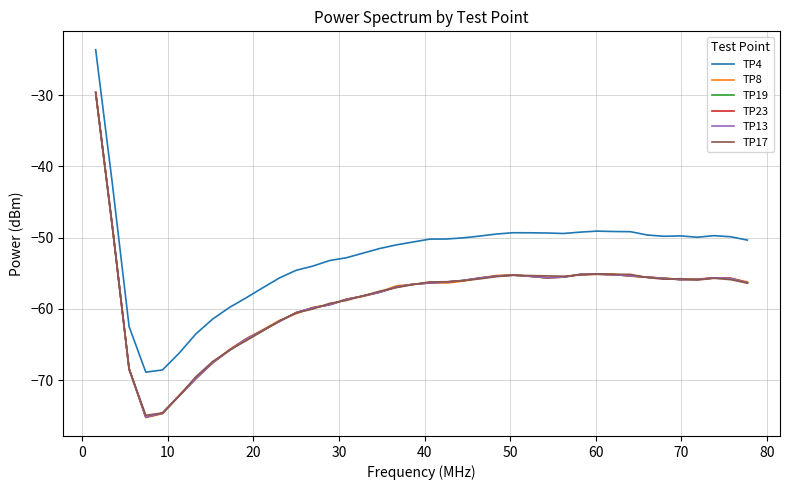

Does the chart have visible grid lines?

Yes